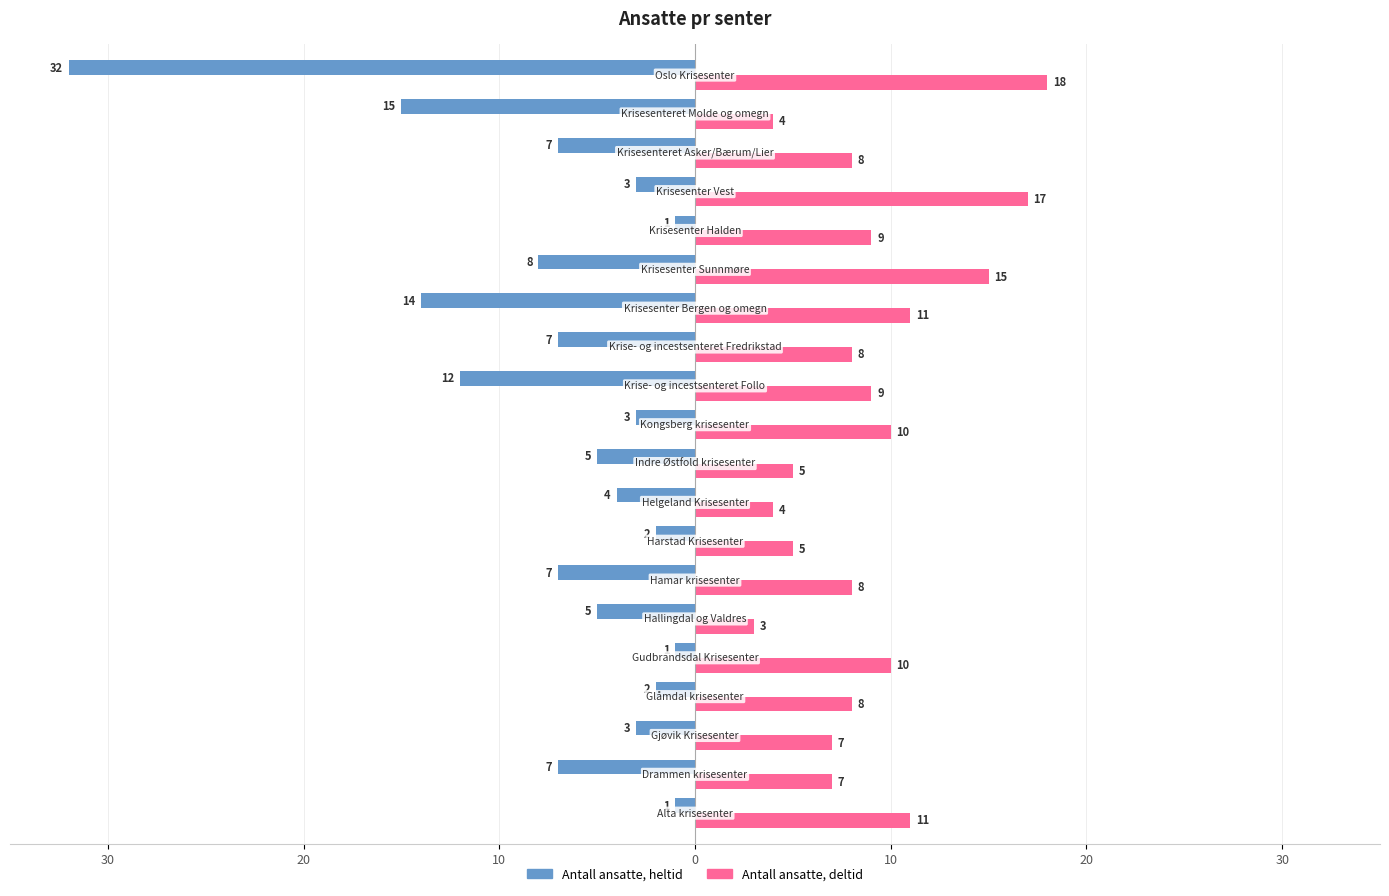

What are all the series names shown in the legend?

Antall ansatte, heltid, Antall ansatte, deltid